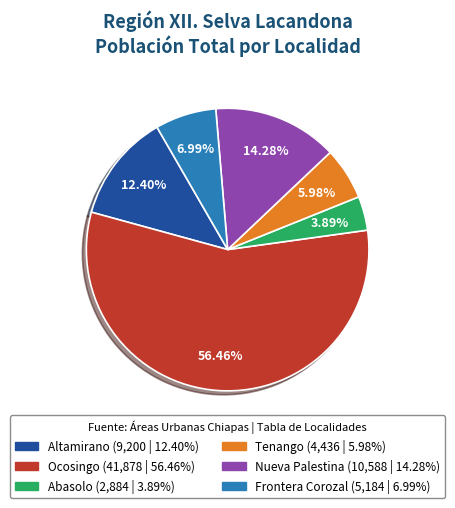

Which slice is the largest?

Ocosingo